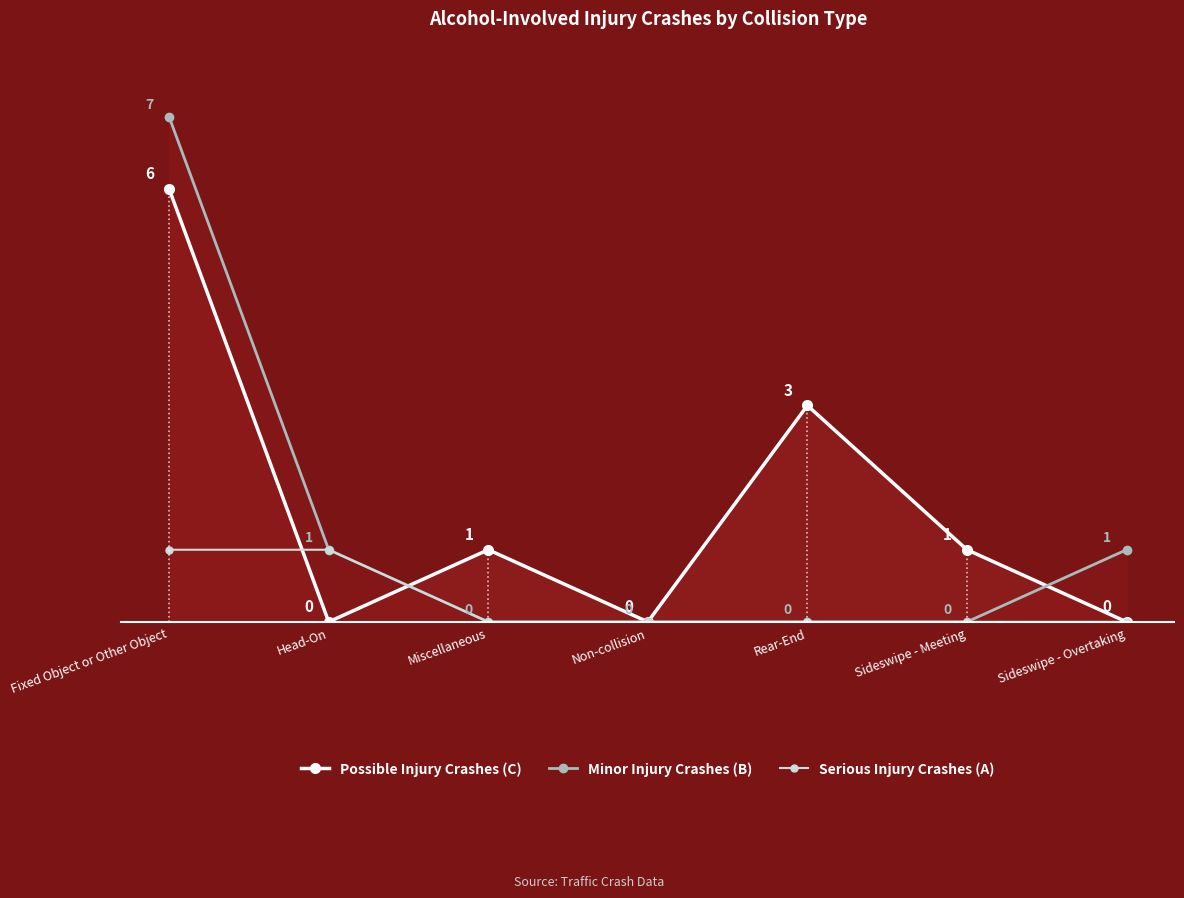

Reading left to right, transcribe all the data shown in this chart.

Possible Injury Crashes (C): Fixed Object or Other Object=6	Head-On=0	Miscellaneous=1	Non-collision=0	Rear-End=3	Sideswipe - Meeting=1	Sideswipe - Overtaking=0
Minor Injury Crashes (B): Fixed Object or Other Object=7	Head-On=1	Miscellaneous=0	Non-collision=0	Rear-End=0	Sideswipe - Meeting=0	Sideswipe - Overtaking=1
Serious Injury Crashes (A): Fixed Object or Other Object=1	Head-On=1	Miscellaneous=0	Non-collision=0	Rear-End=0	Sideswipe - Meeting=0	Sideswipe - Overtaking=0